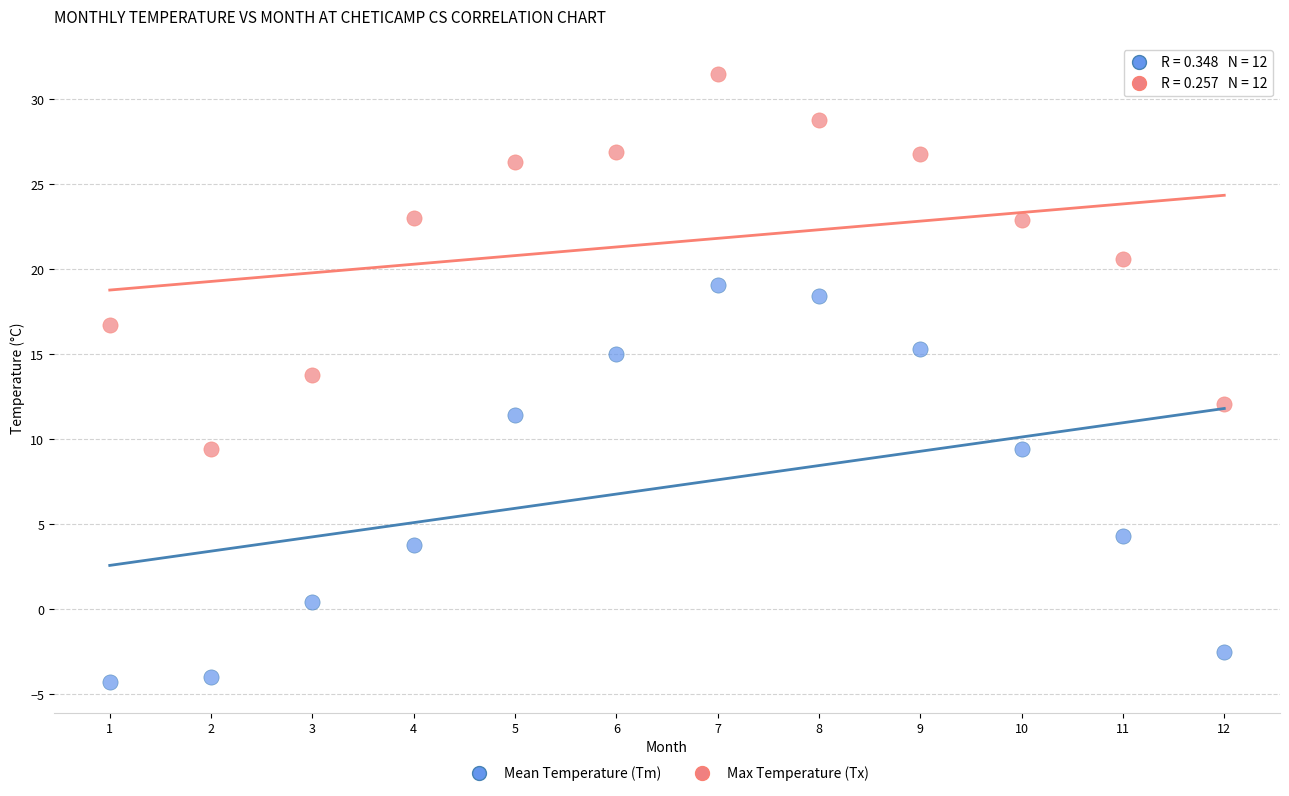

Which series reaches the minimum Y coordinate?

Mean Temperature (Tm)